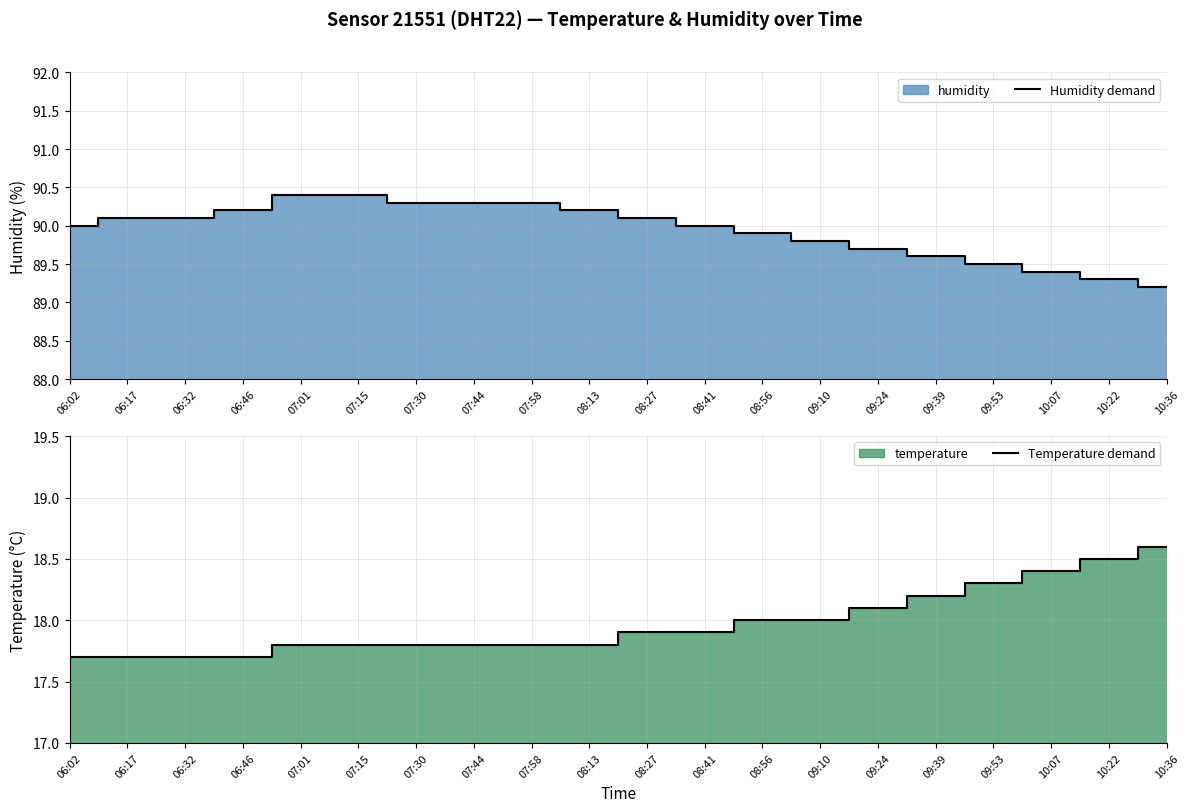

At which category does the chart reach its minimum across all series?

06:02